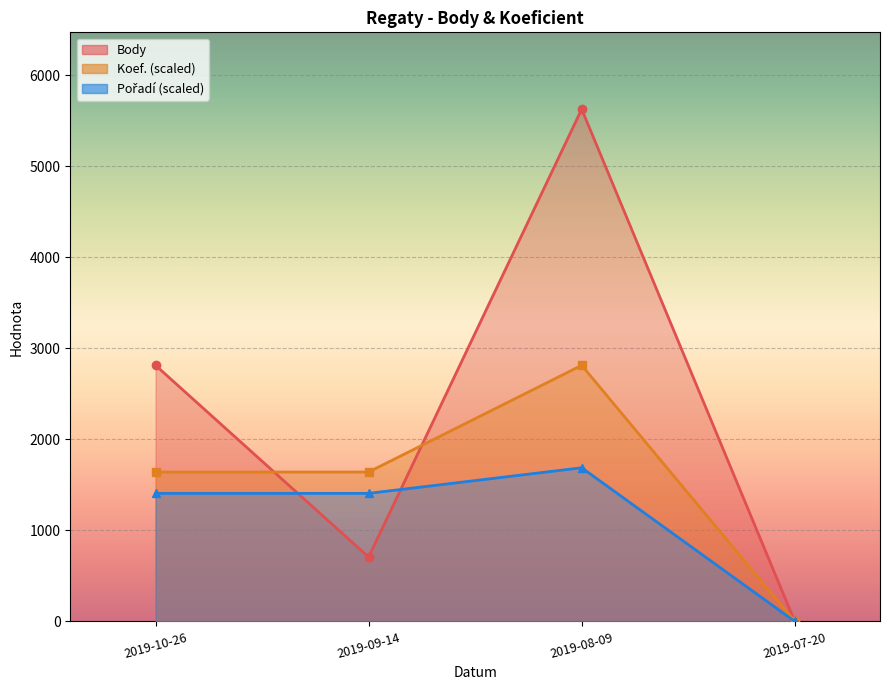

True or false: Body has more than 0 points higher than both neighbors.

True